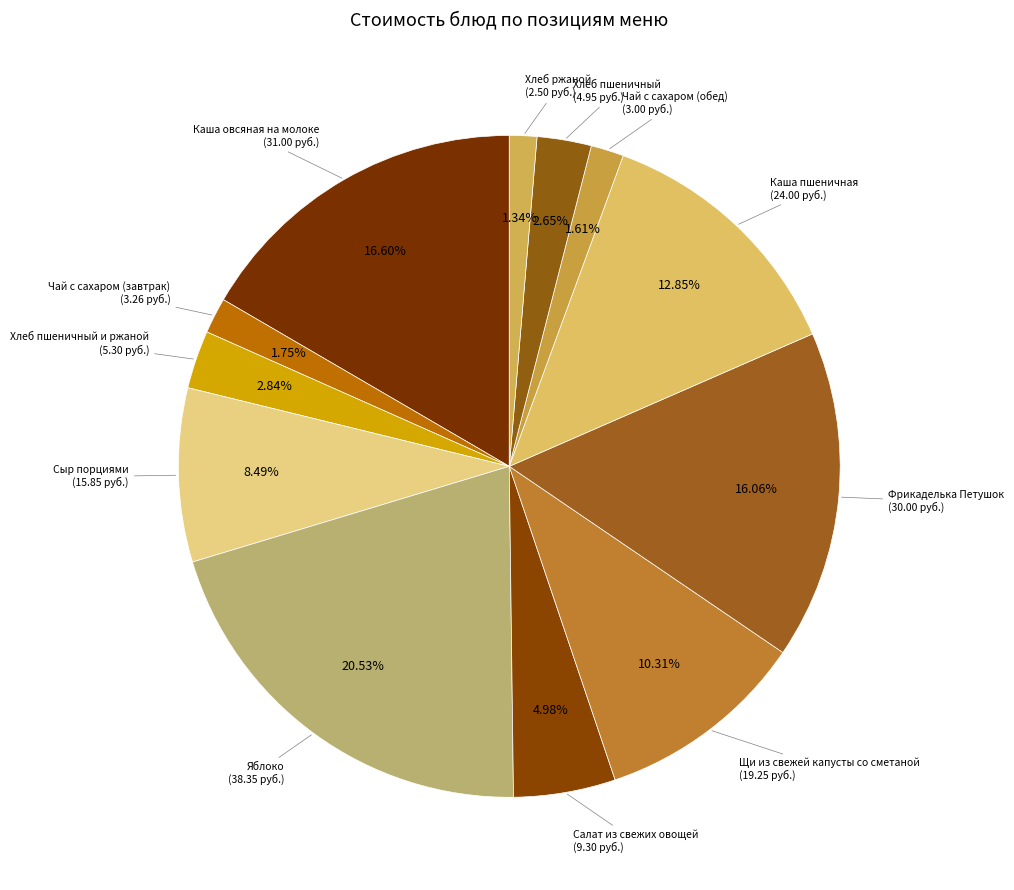

Between Чай с сахаром (завтрак) and Щи из свежей капусты со сметаной, which is larger?

Щи из свежей капусты со сметаной